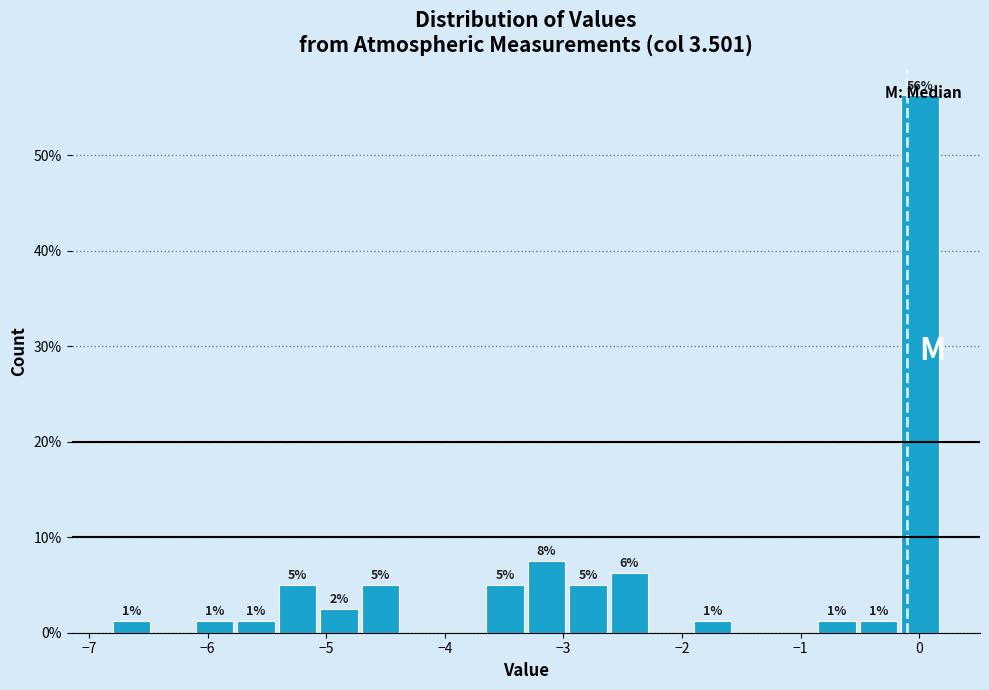

Read against the x-axis, roughly where is the centre of the tallest bar?

0.0